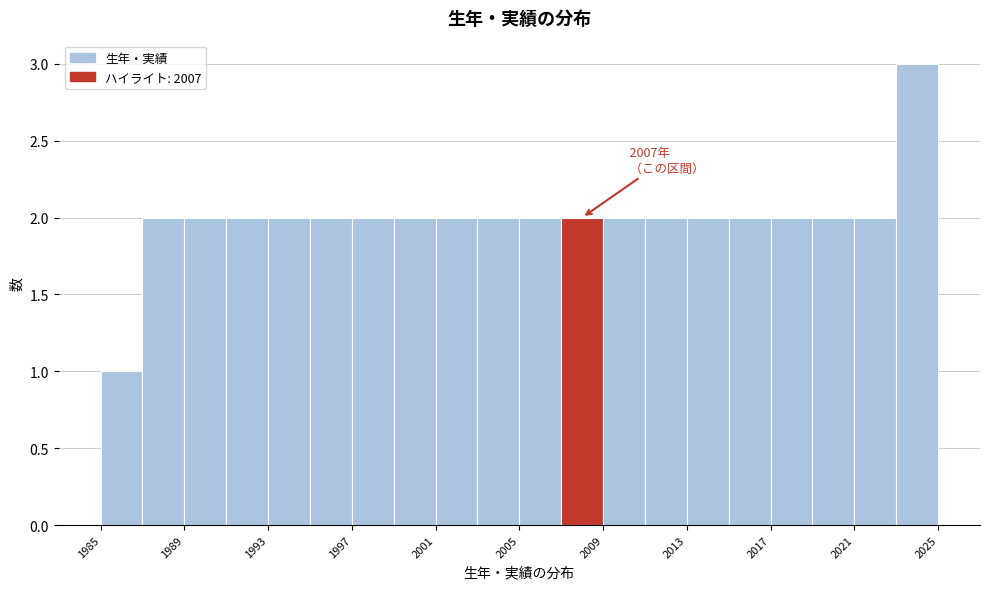

Over which range of the x-axis is the bar tallest?

2023 to 2025